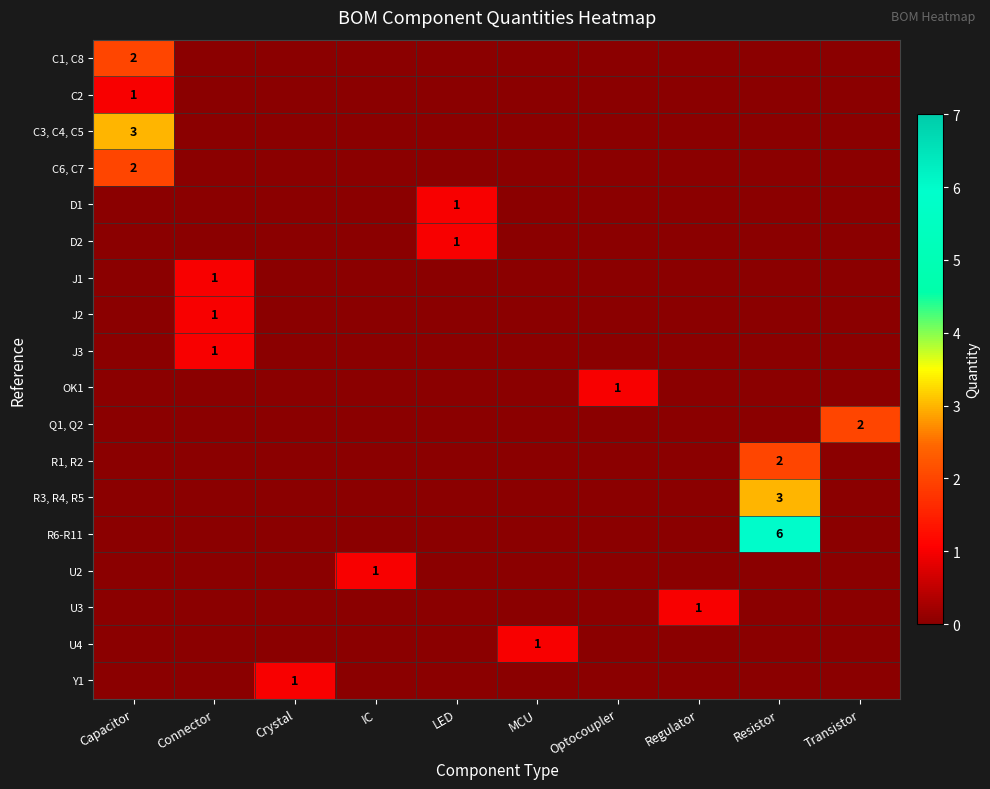

True or false: C2 has a value of 2 at Capacitor.

False